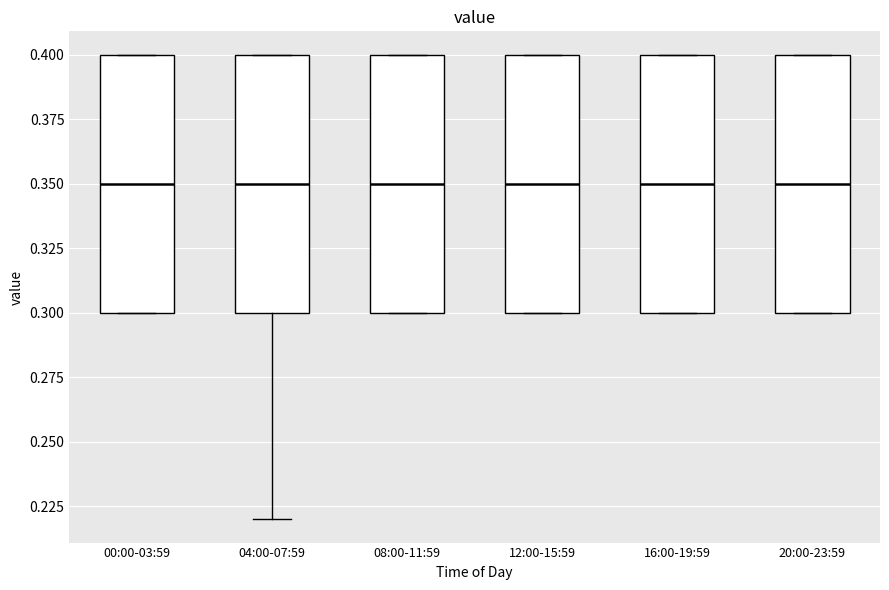

Where is the upper edge of the box for 16:00-19:59 on the y-axis? The values are not printed on the chart, so give them approximately, as read against the axis.

0.40